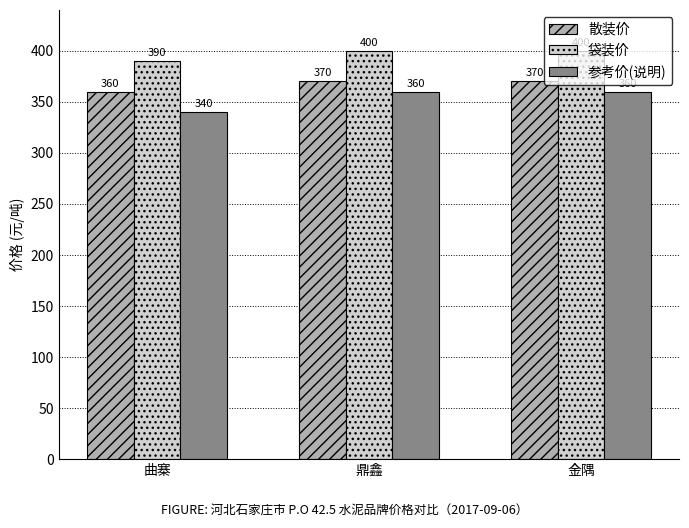

Which series has the largest total across all categories?

袋装价